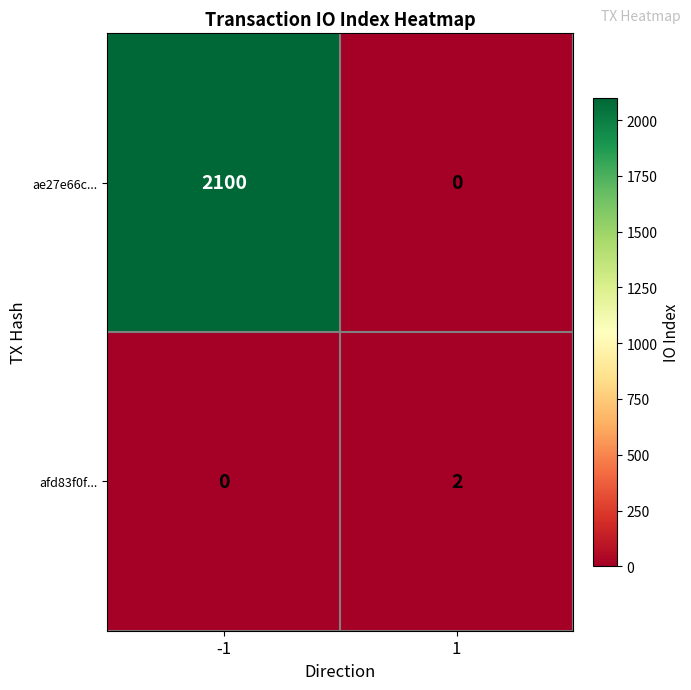

Rank the series at -1 from highest to lowest value.

ae27e66c..., afd83f0f...